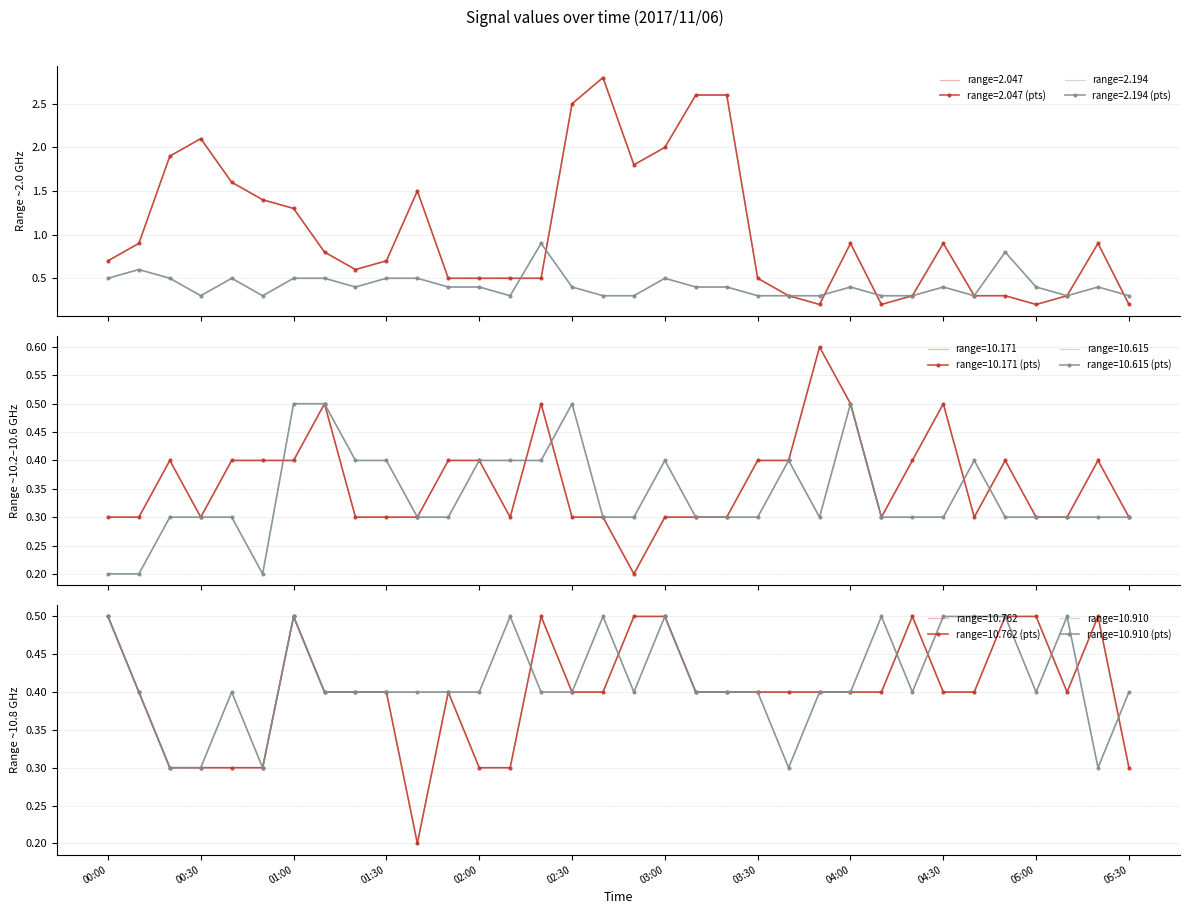

After their last crossing, which series has the higher values: 10.910 or 10.762?

10.910